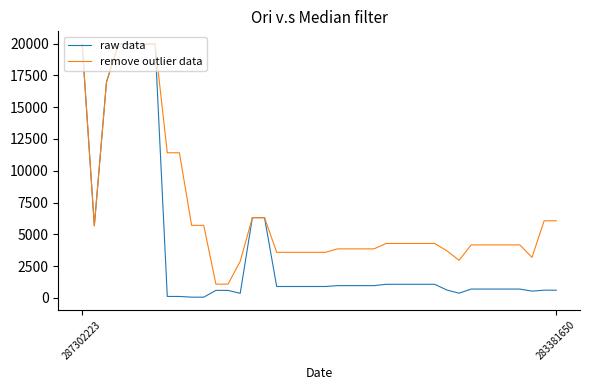

What is the greatest value displayed?

19964.2